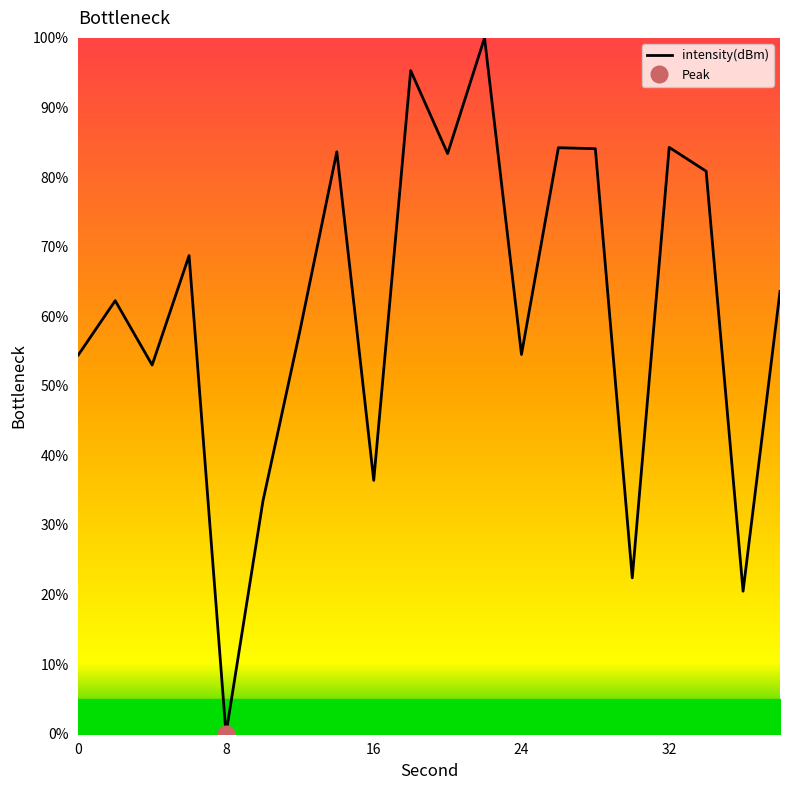

Reading left to right, transcribe all the data shown in this chart.

54.4	62.2	53.0	68.7	0.0	33.4	57.9	83.6	36.4	95.3	83.4	100.0	54.5	84.2	84.1	22.4	84.3	80.8	20.5	63.6